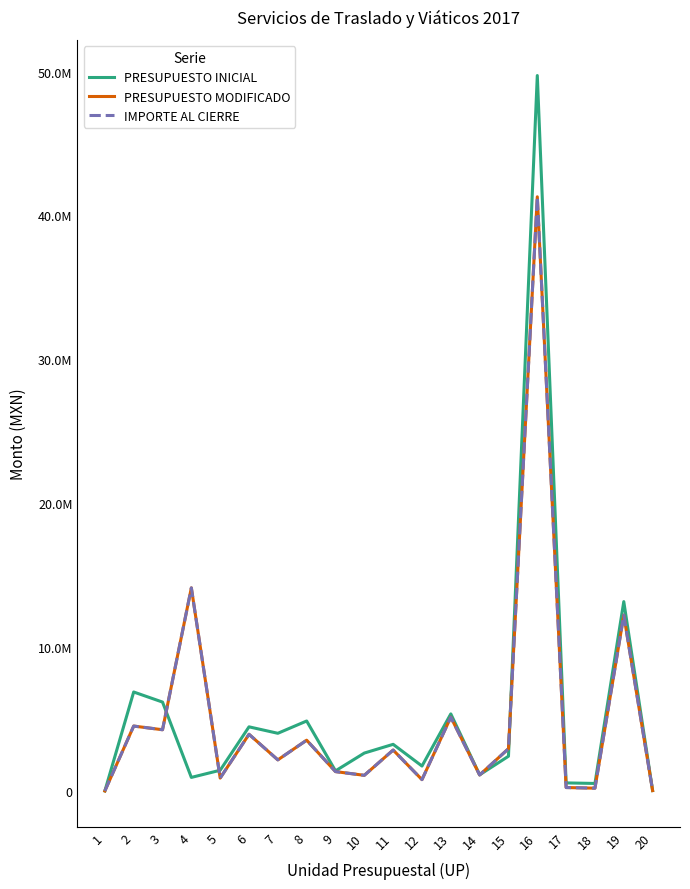

In IMPORTE AL CIERRE, how many points are lower than both neighbors (excluding endpoints)?

7